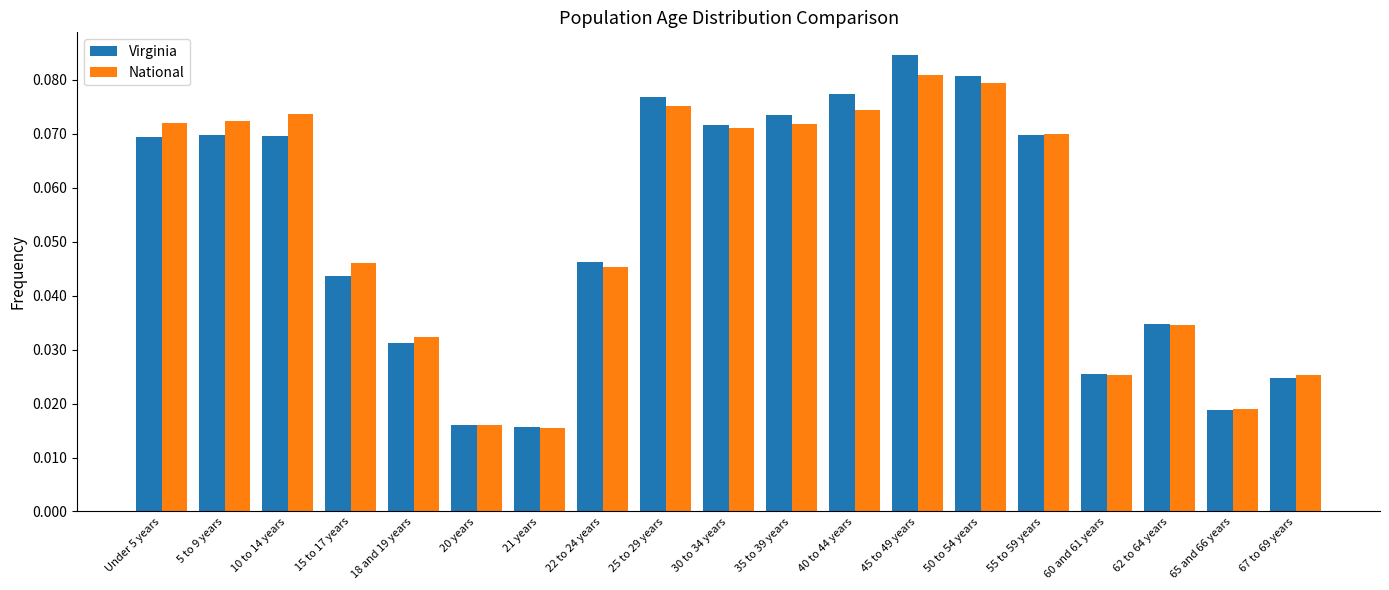

What is the sum of all Virginia values?

1.0